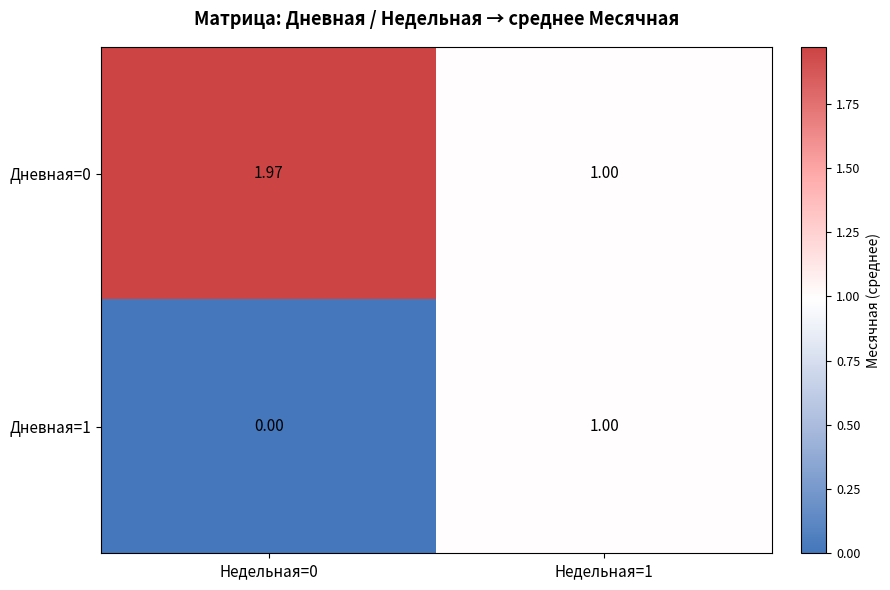

Is the value of Дневная=0 at Недельная=0 greater than the value of Дневная=1 at Недельная=1?

Yes